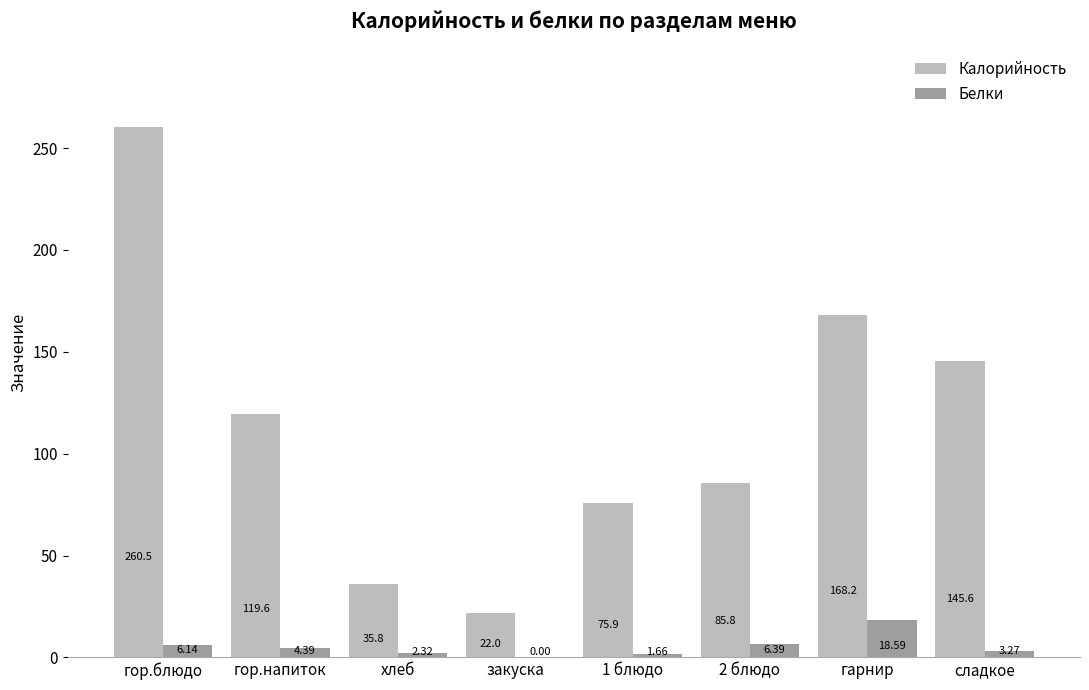

At which category is the sum across all series the highest?

гор.блюдо